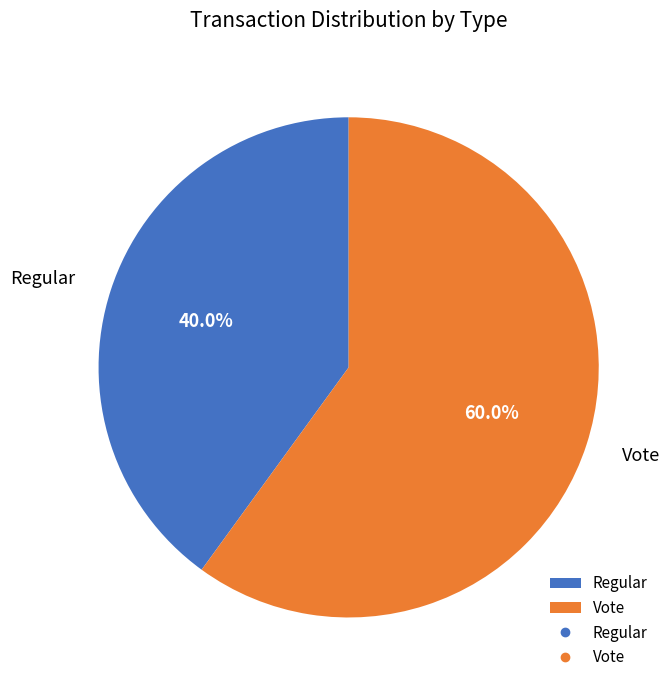

Does Vote represent more than half of the total?

Yes